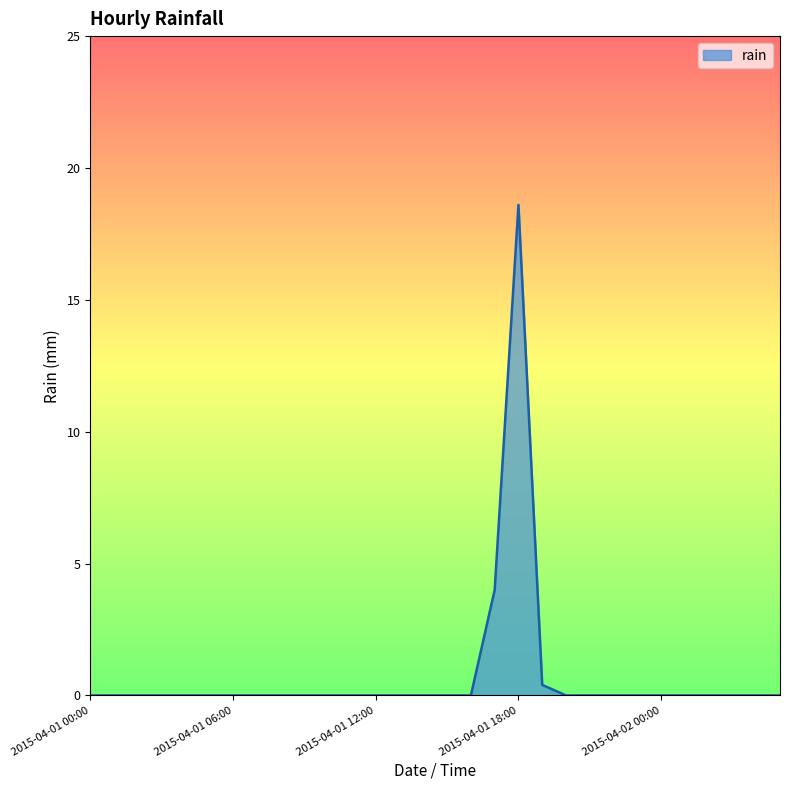

What is the difference between the maximum and minimum values?

18.6